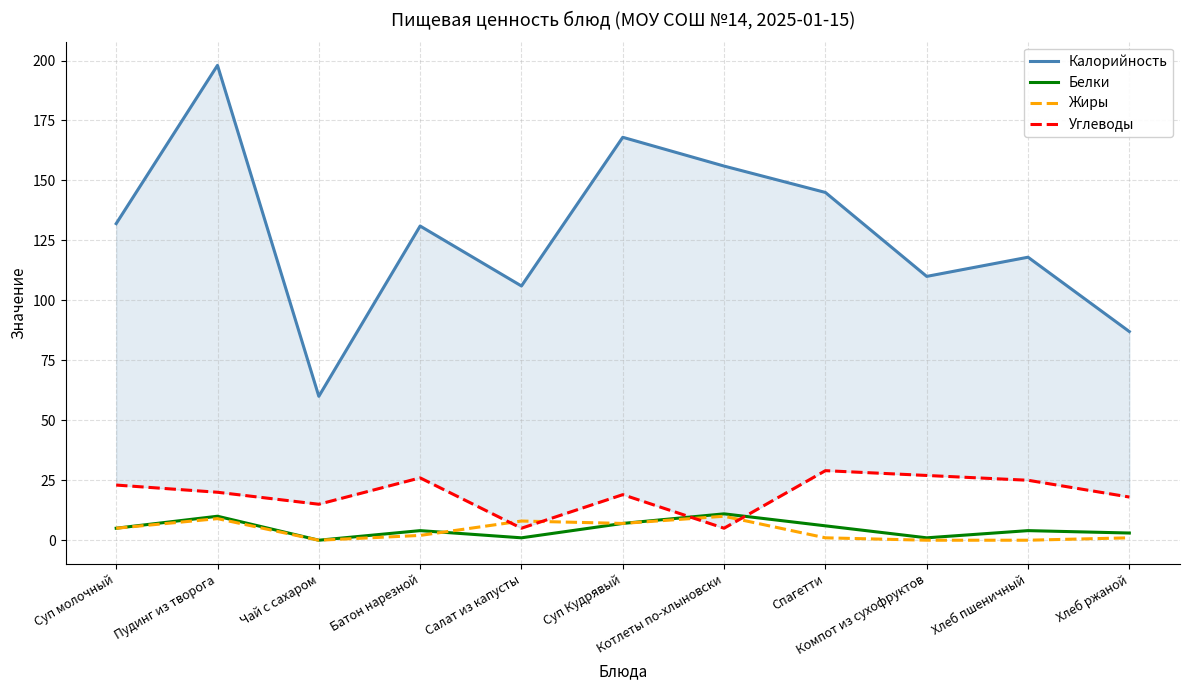

What is the greatest value displayed?

198